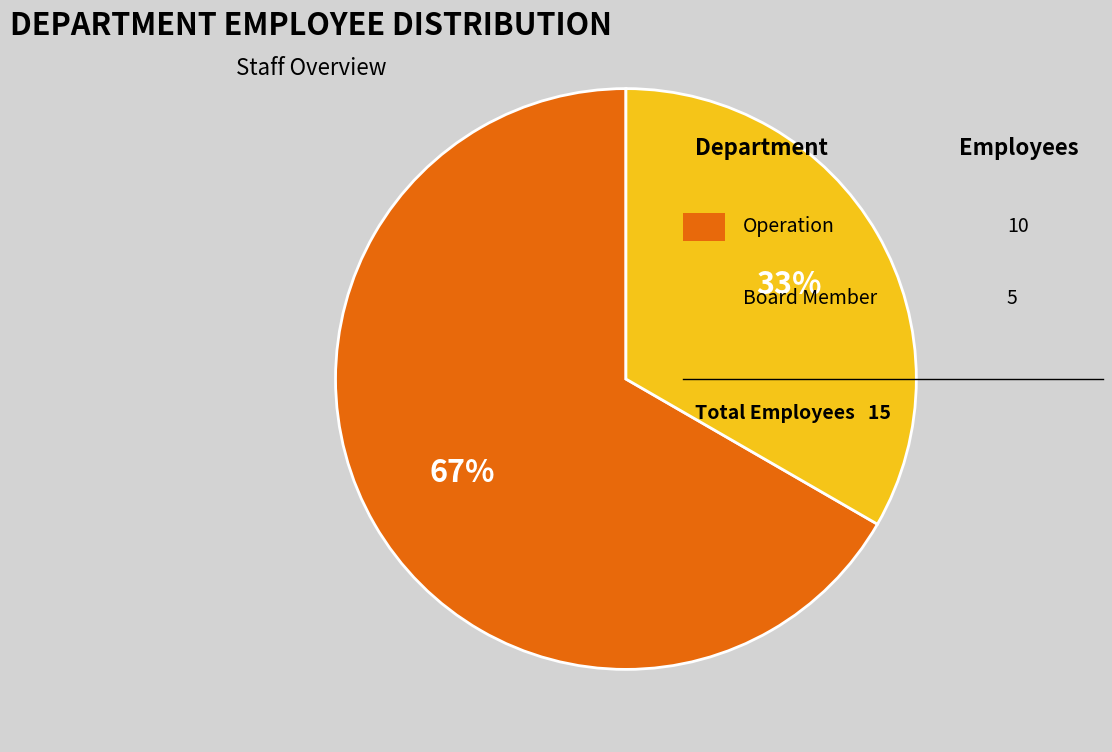

To the nearest percent, what is the average slice percentage?

50%